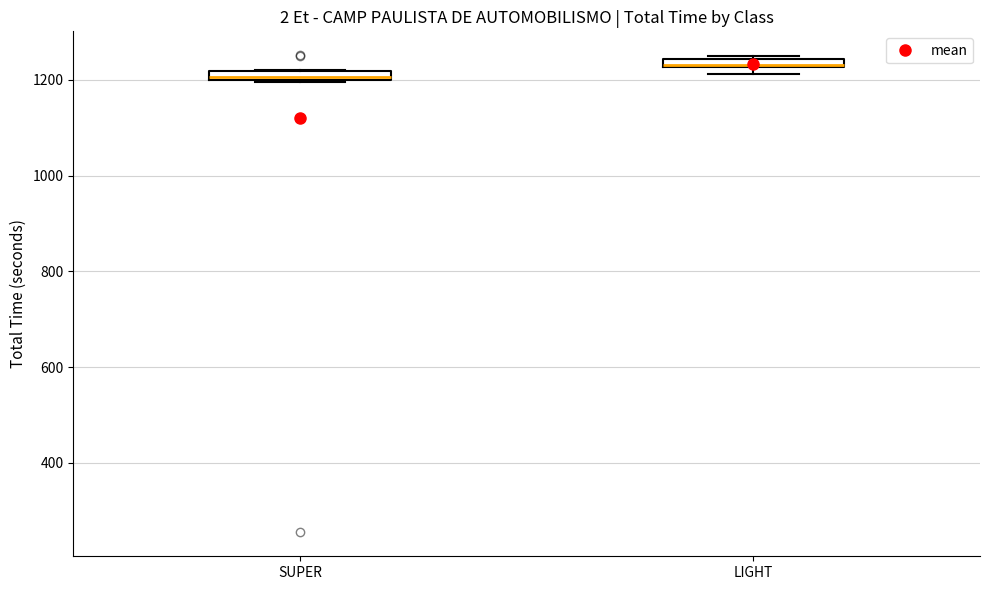

Where is the upper edge of the box for LIGHT on the y-axis? The values are not printed on the chart, so give them approximately, as read against the axis.

1240